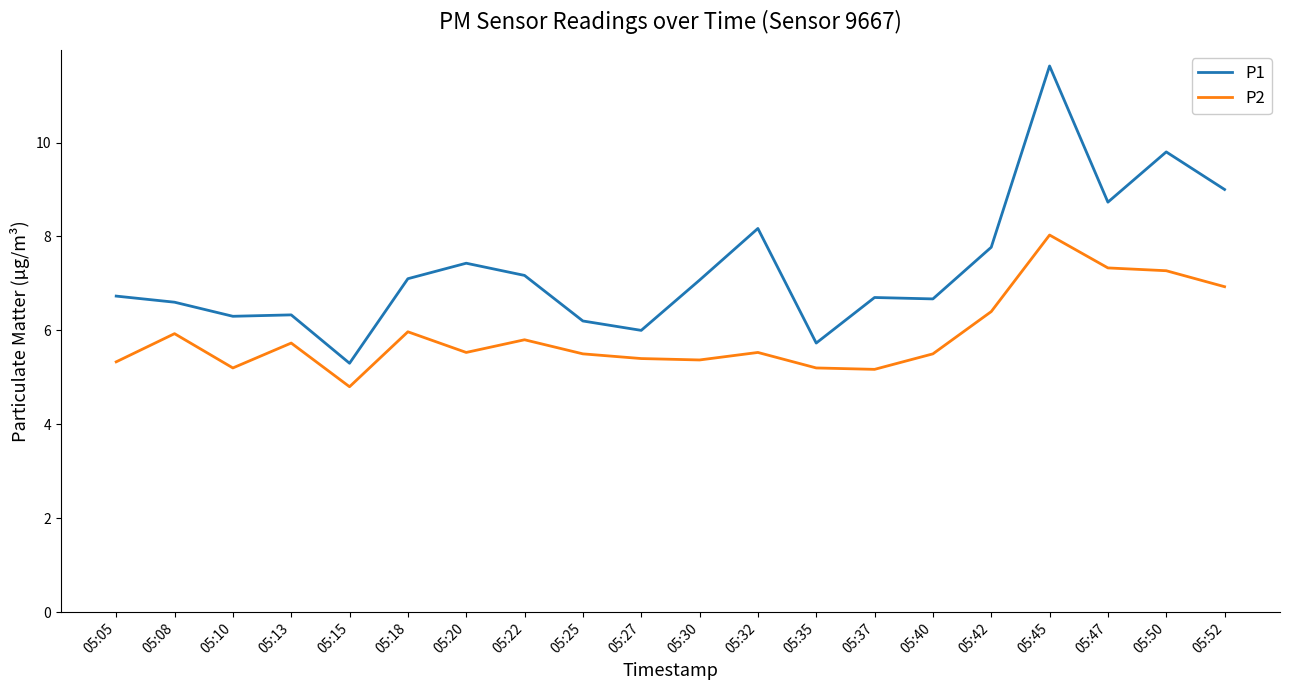

Is the value of P2 at 05:25 greater than the value of P1 at 05:20?

No